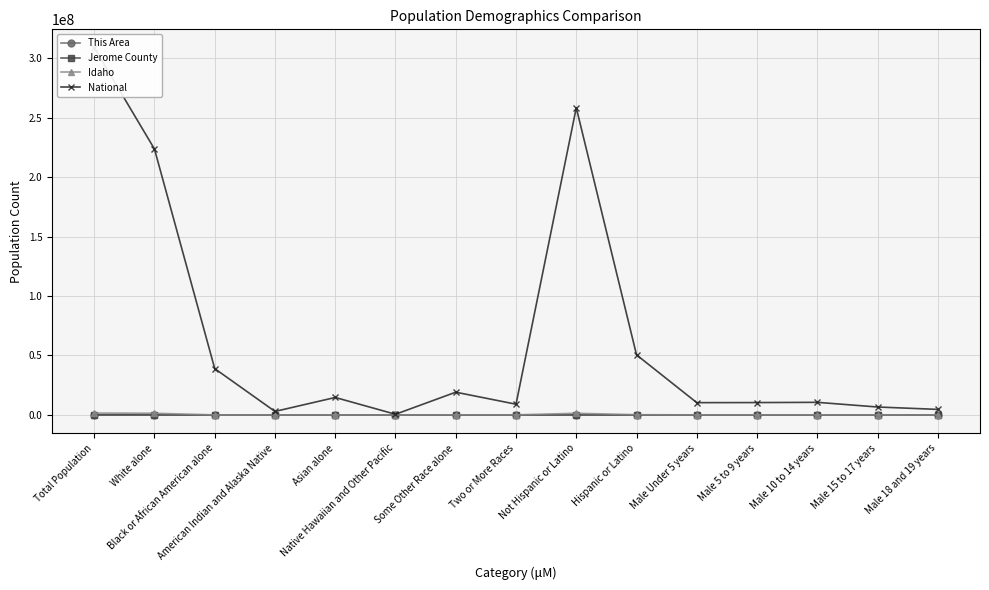

The Idaho series shows 21441 at American Indian and Alaska Native. True or false?

True